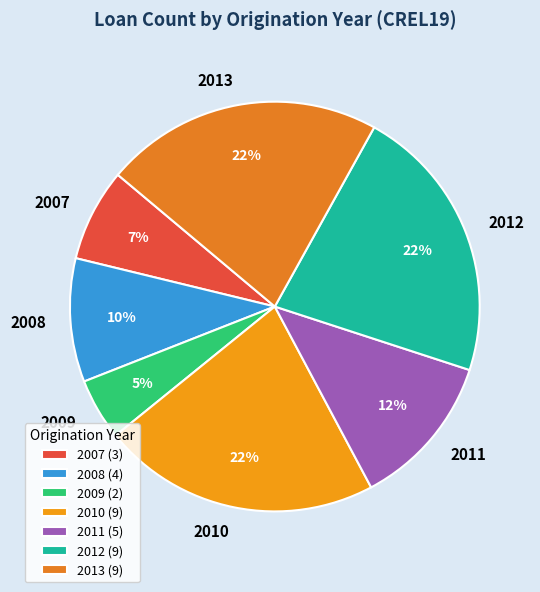

The 2008 slice represents 10% of the pie. True or false?

True